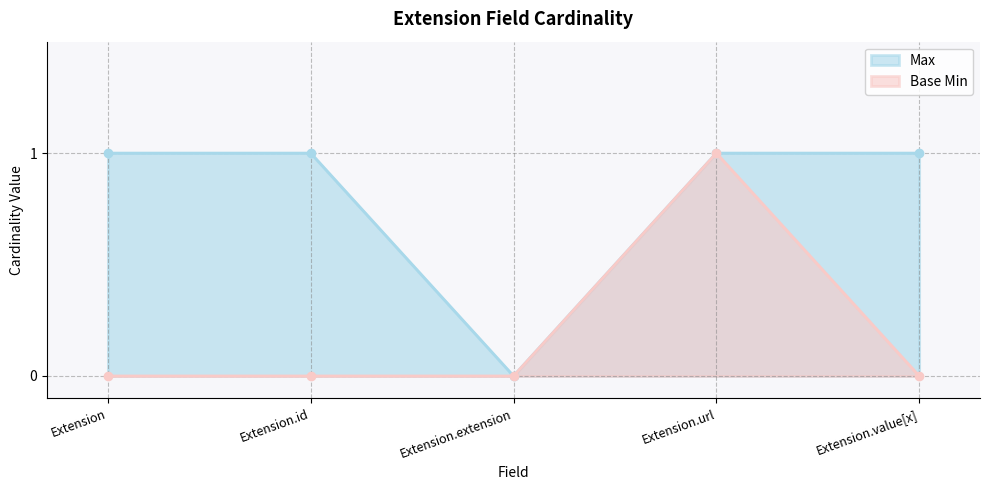

What is the sum of all Base Min values?

1